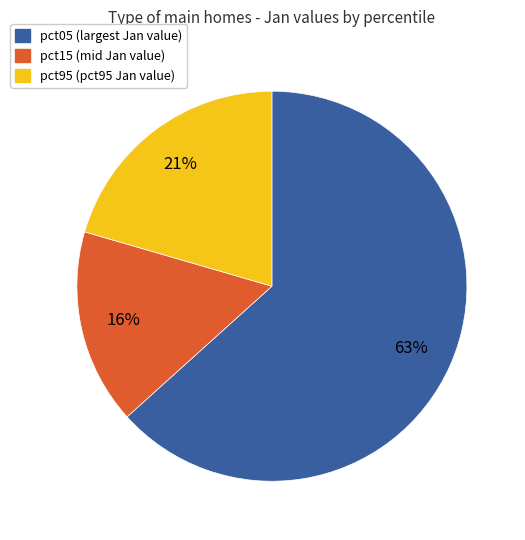

Is there any slice that represents more than half of the pie?

Yes